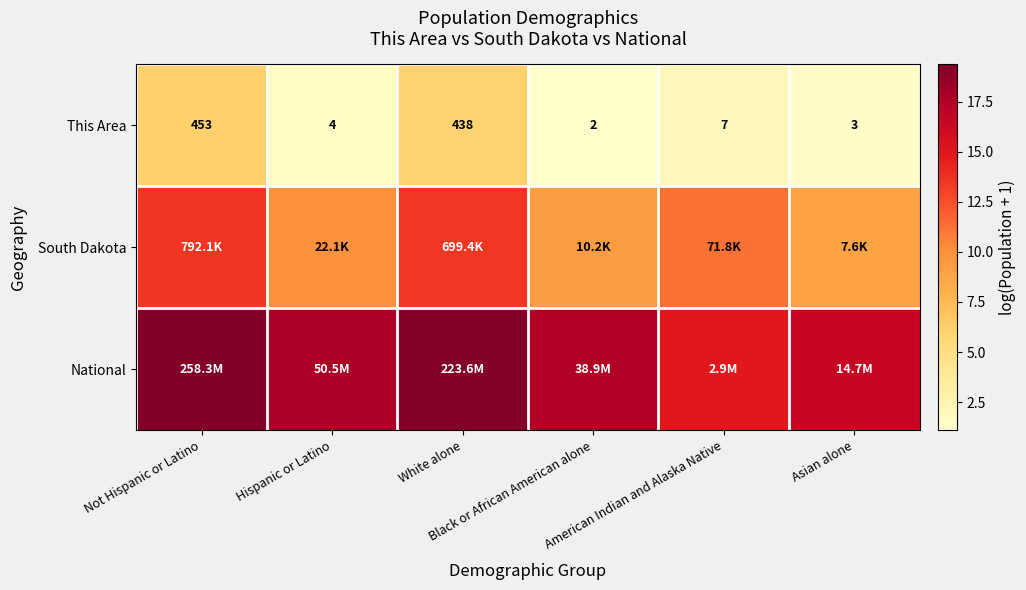

How many data points in This Area are less than 7?

3